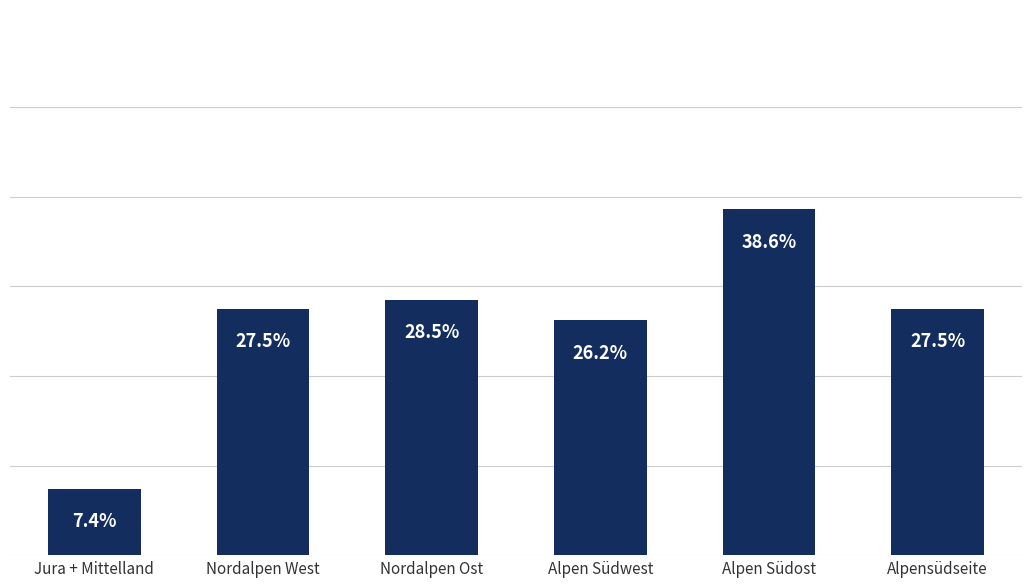

Which label corresponds to the largest value in the chart?

Alpen Südost